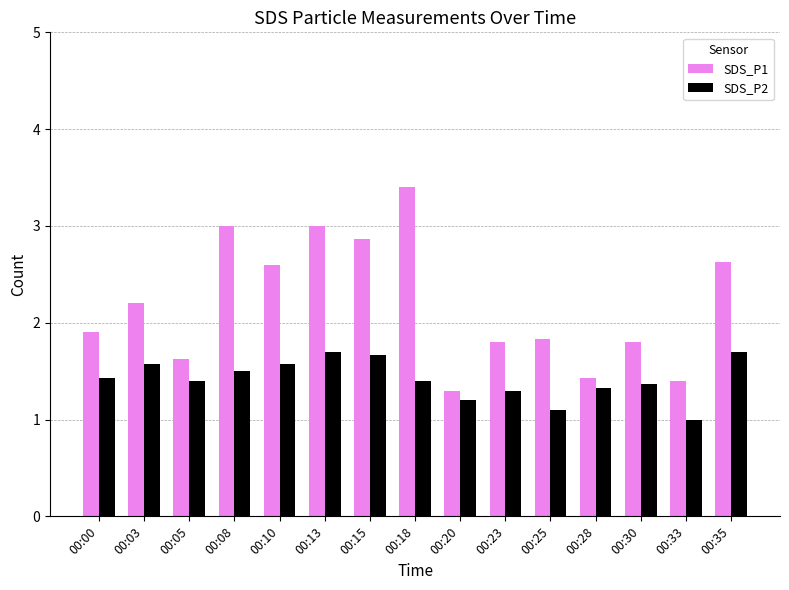

Which series has the largest range (max minus min)?

SDS_P1